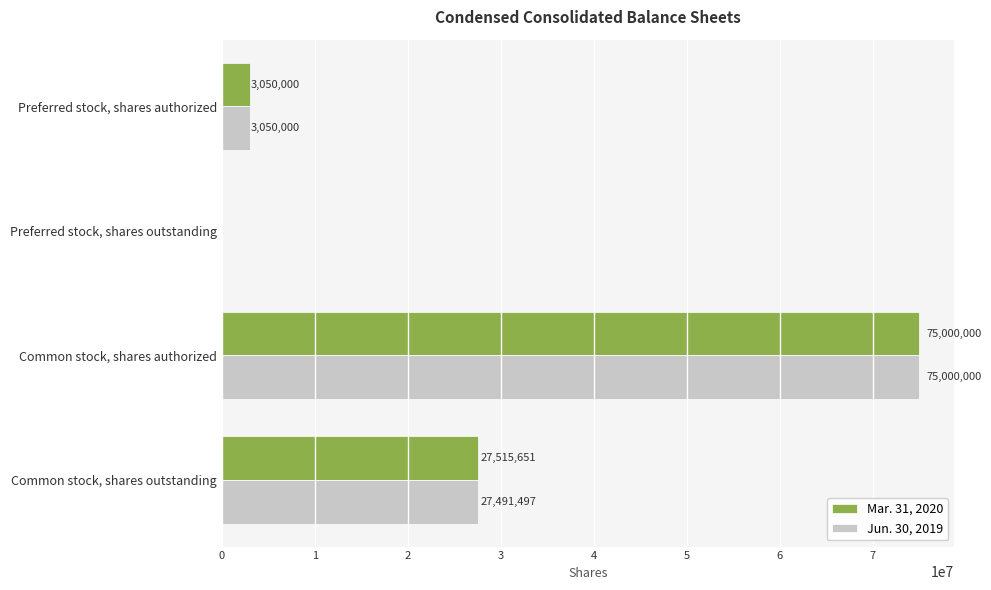

Between Preferred stock, shares authorized and Common stock, shares outstanding, which series saw the biggest shift?

Mar. 31, 2020